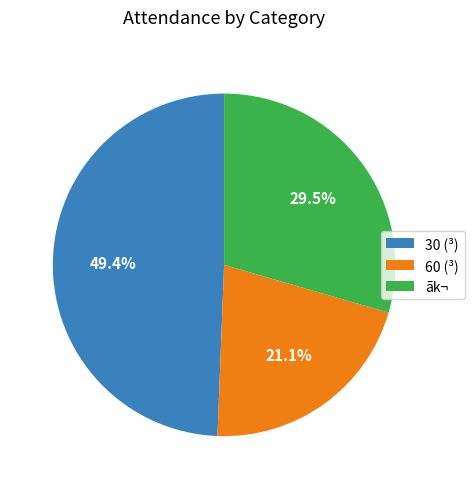

Combined, what portion of the pie is 30 (³) and ãk¬?

78.9%